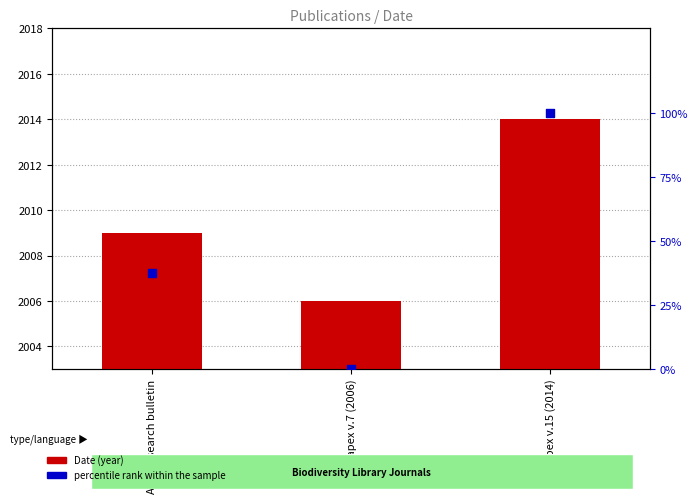

What is the total value across all series at Novapex v.15 (2014)?

2114.0